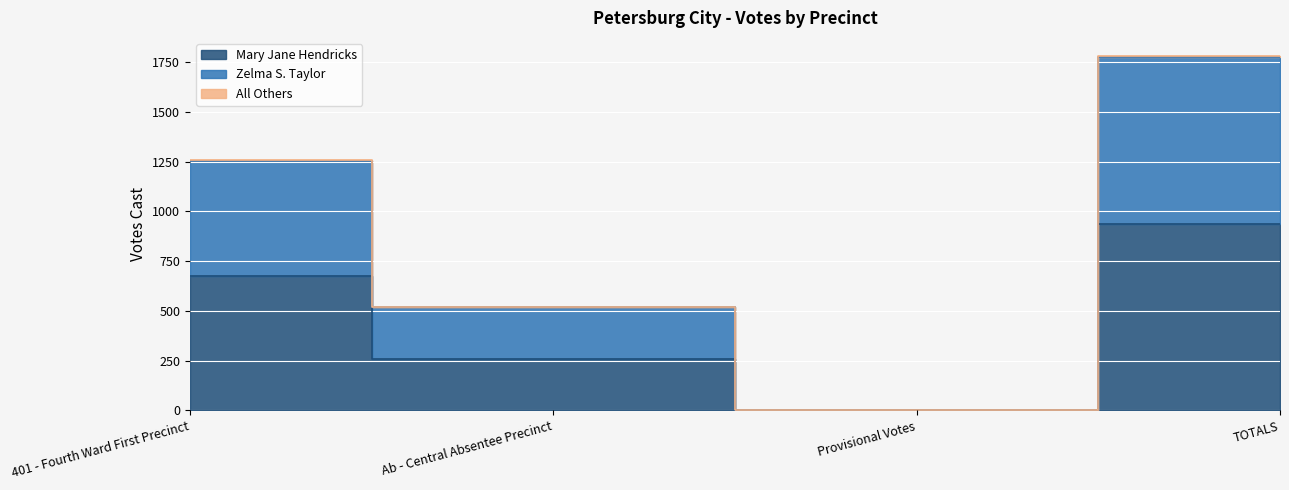

The value of Mary Jane Hendricks at Provisional Votes is 1. True or false?

False